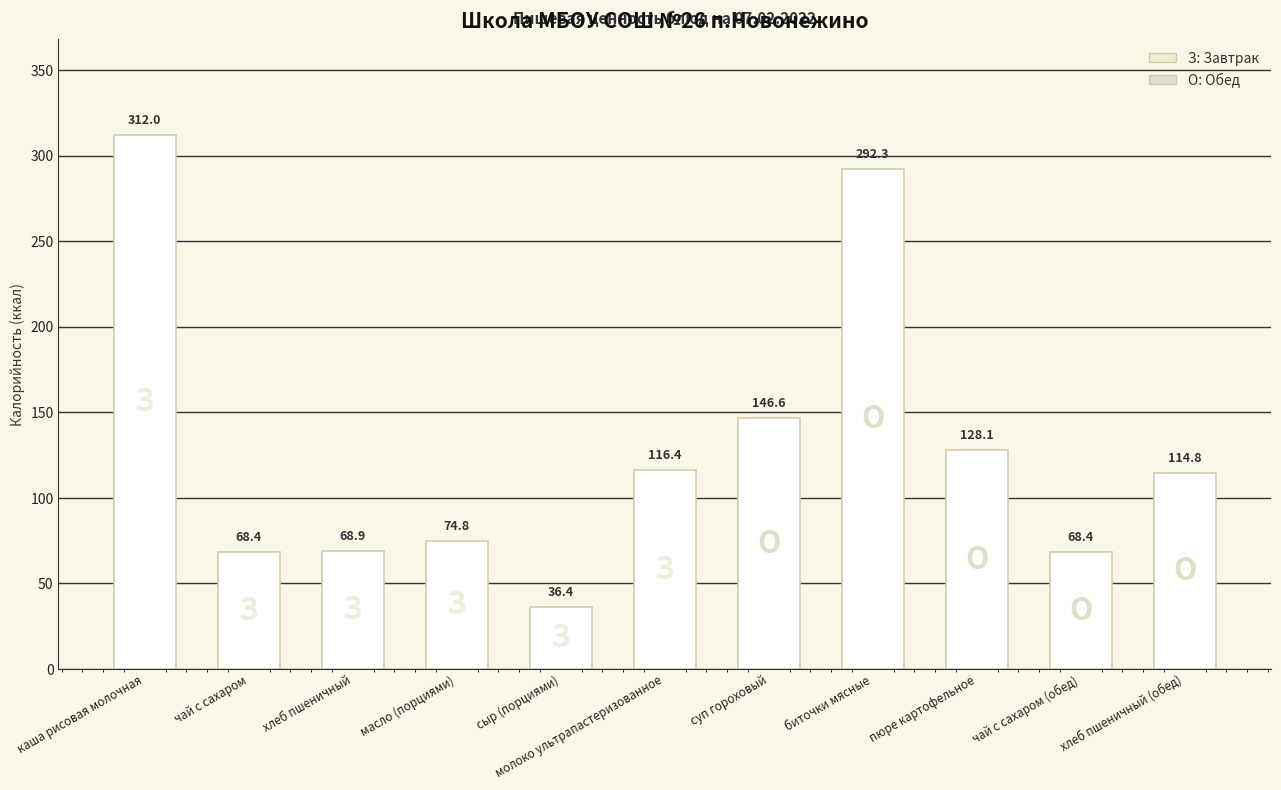

Does the chart contain stacked bars?

No